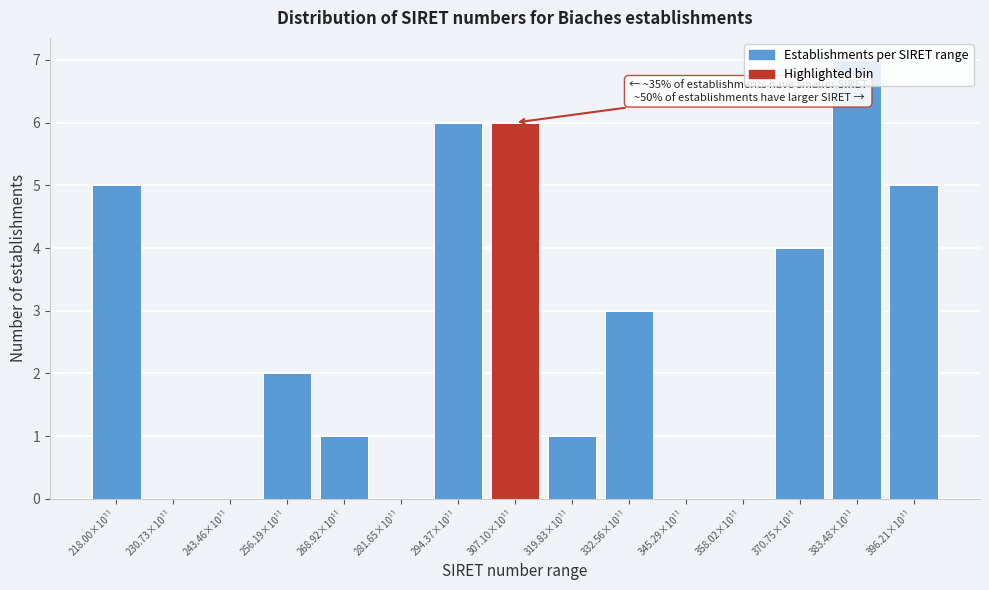

The chart shows a value of 2 at 268.92×10¹¹. True or false?

False